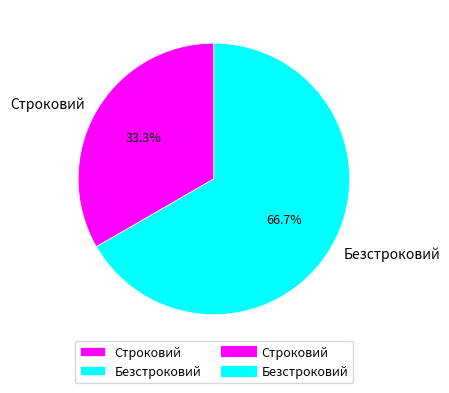

Count the number of slices in the pie.

2